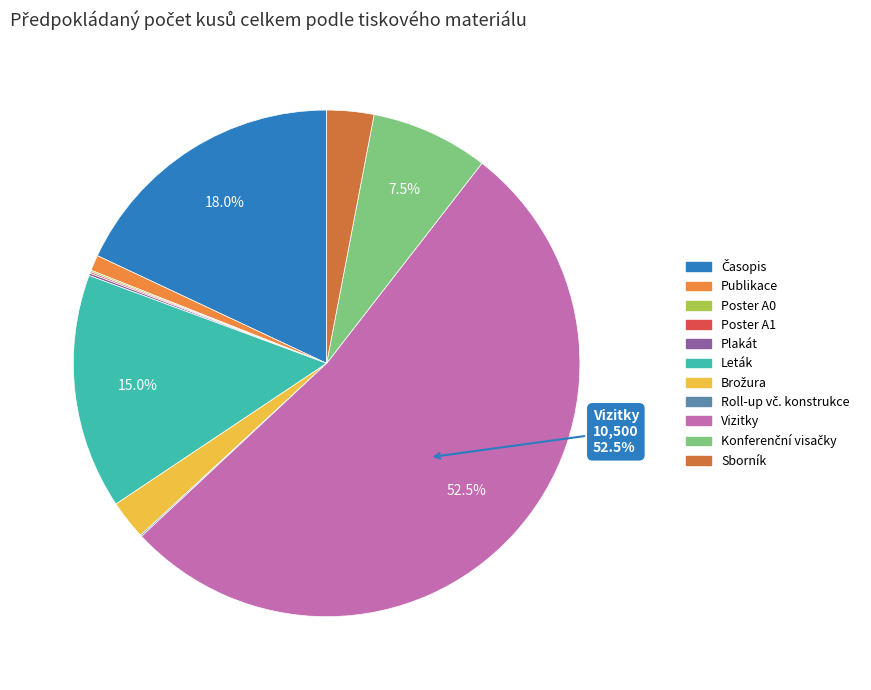

What is the smallest slice in the pie chart?

Roll-up vč. konstrukce